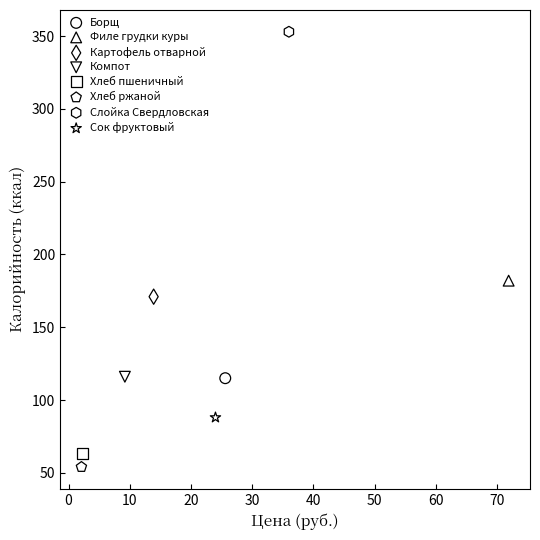

Which series reaches the minimum Y coordinate?

Хлеб ржаной